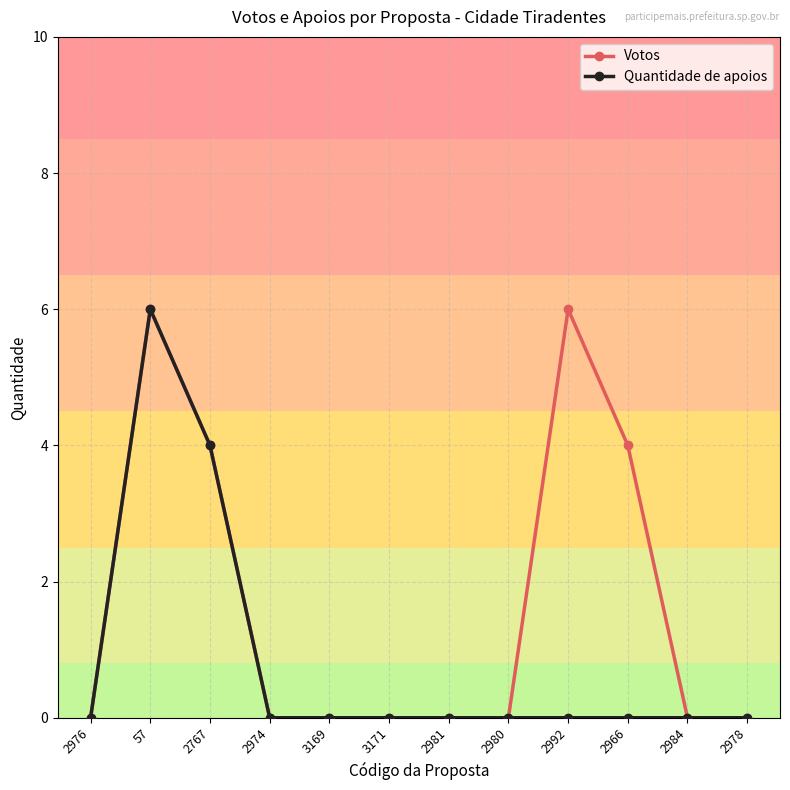

What is the maximum value for Votos?

6